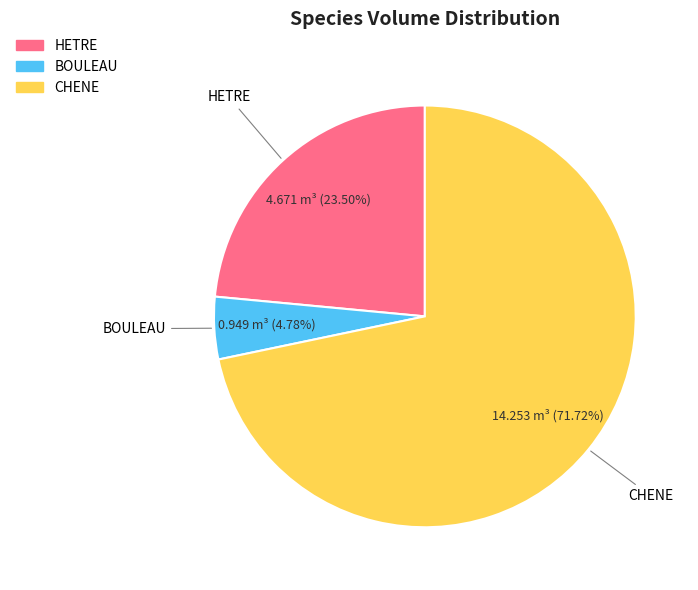

Between HETRE and BOULEAU, which is larger?

HETRE